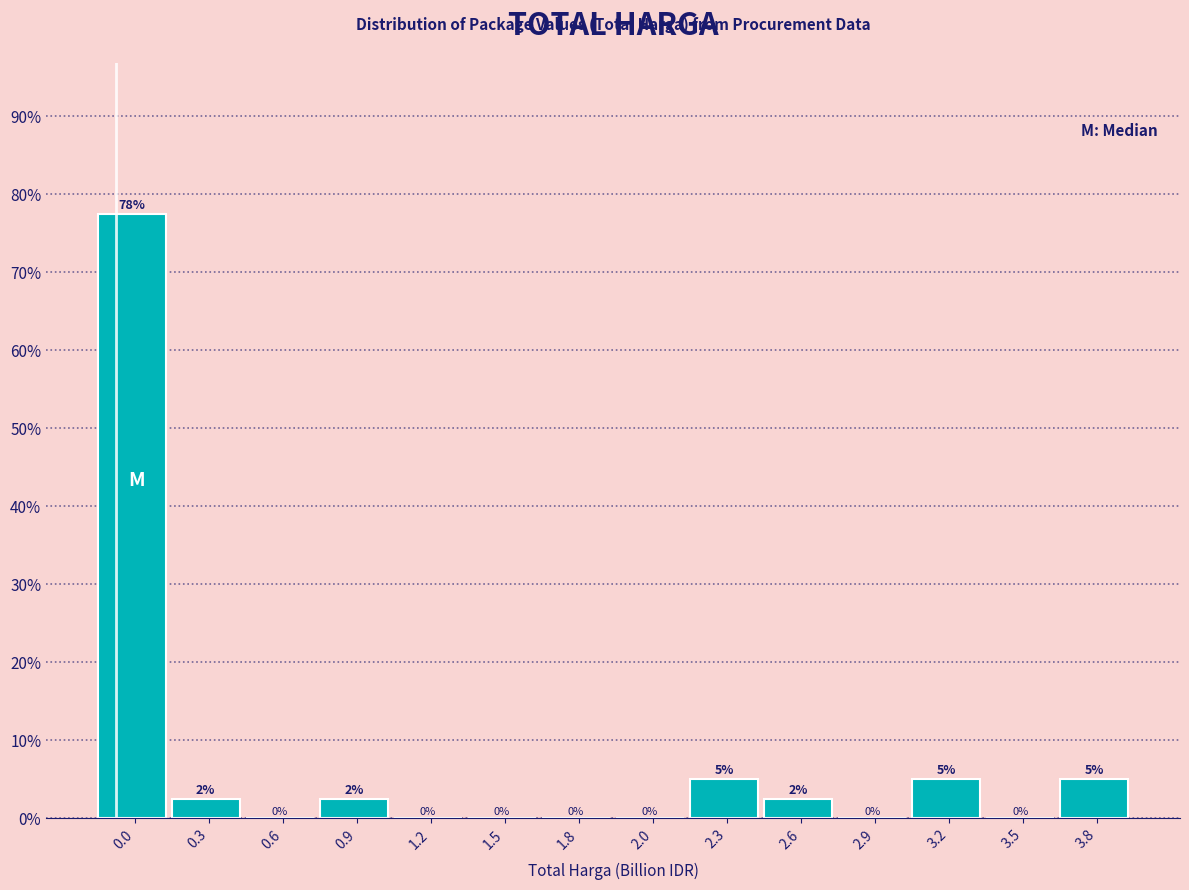

What is the greatest value displayed?

77.5